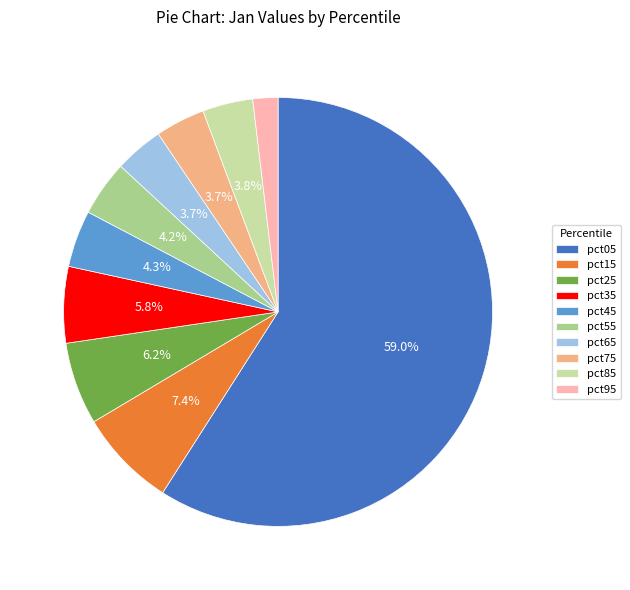

What is the ratio of the value at pct25 to the value at pct15?

0.8